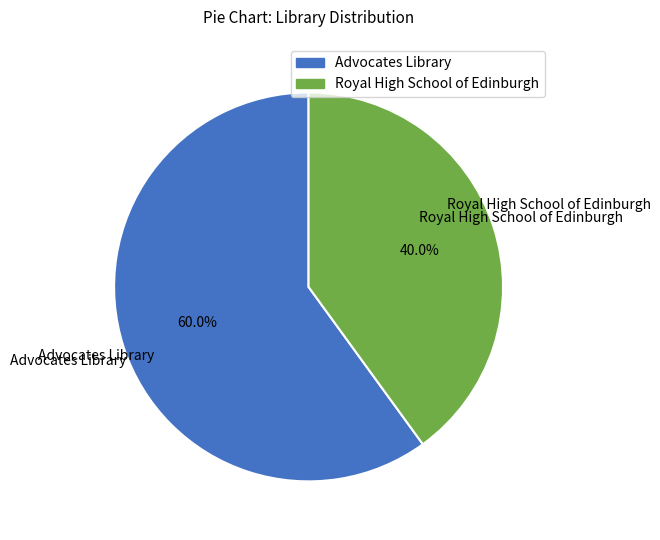

Between Royal High School of Edinburgh and Advocates Library, which is larger?

Advocates Library